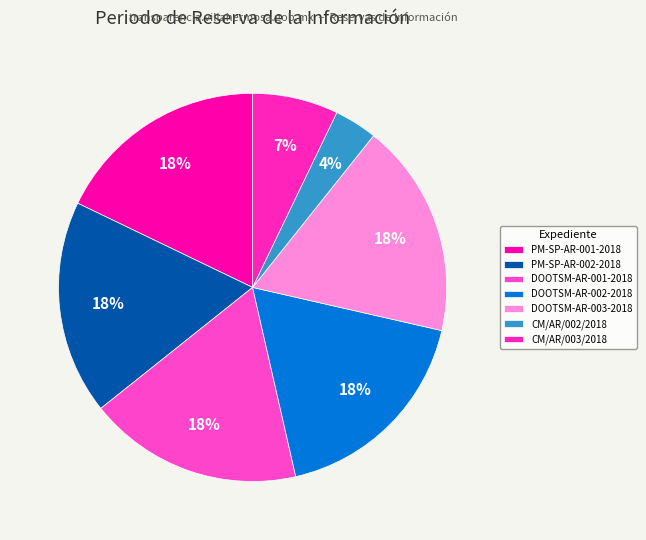

What is the total percentage of PM-SP-AR-002-2018 and CM/AR/003/2018?

25.0%